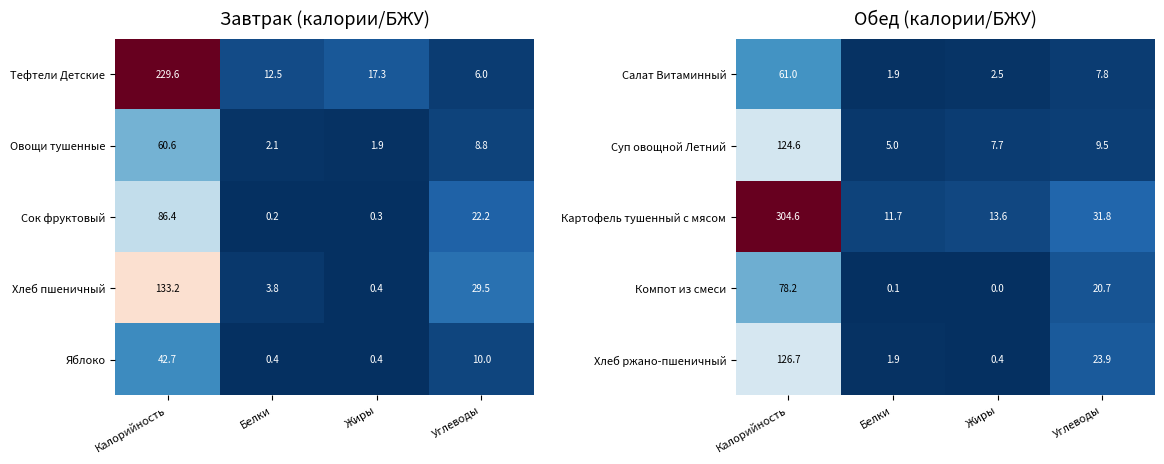

Is the value of Картофель тушенный с мясом at Жиры greater than the value of Суп овощной Летний at Белки?

Yes